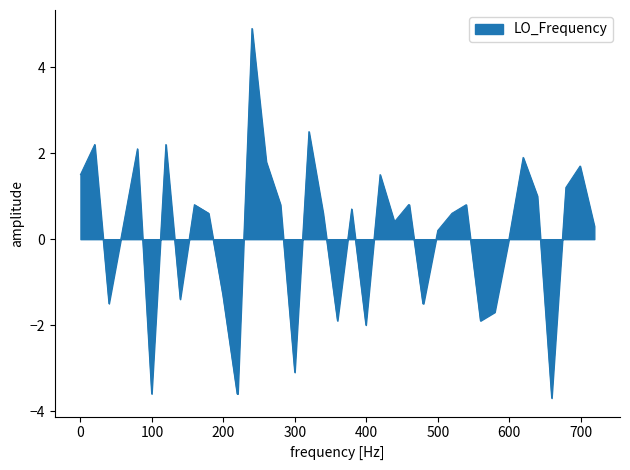

What is the difference between the maximum and minimum values?

8.6